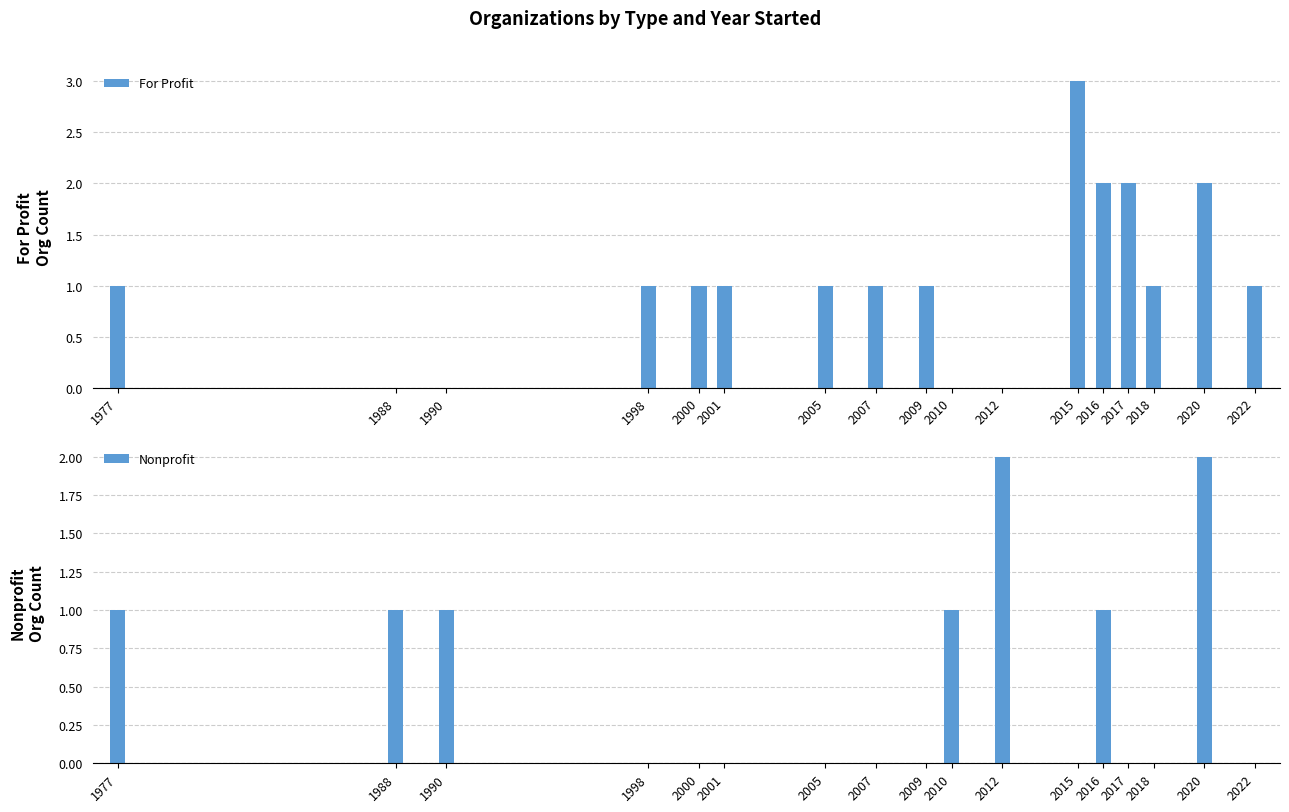

What is the total value across all series at 2001?

1